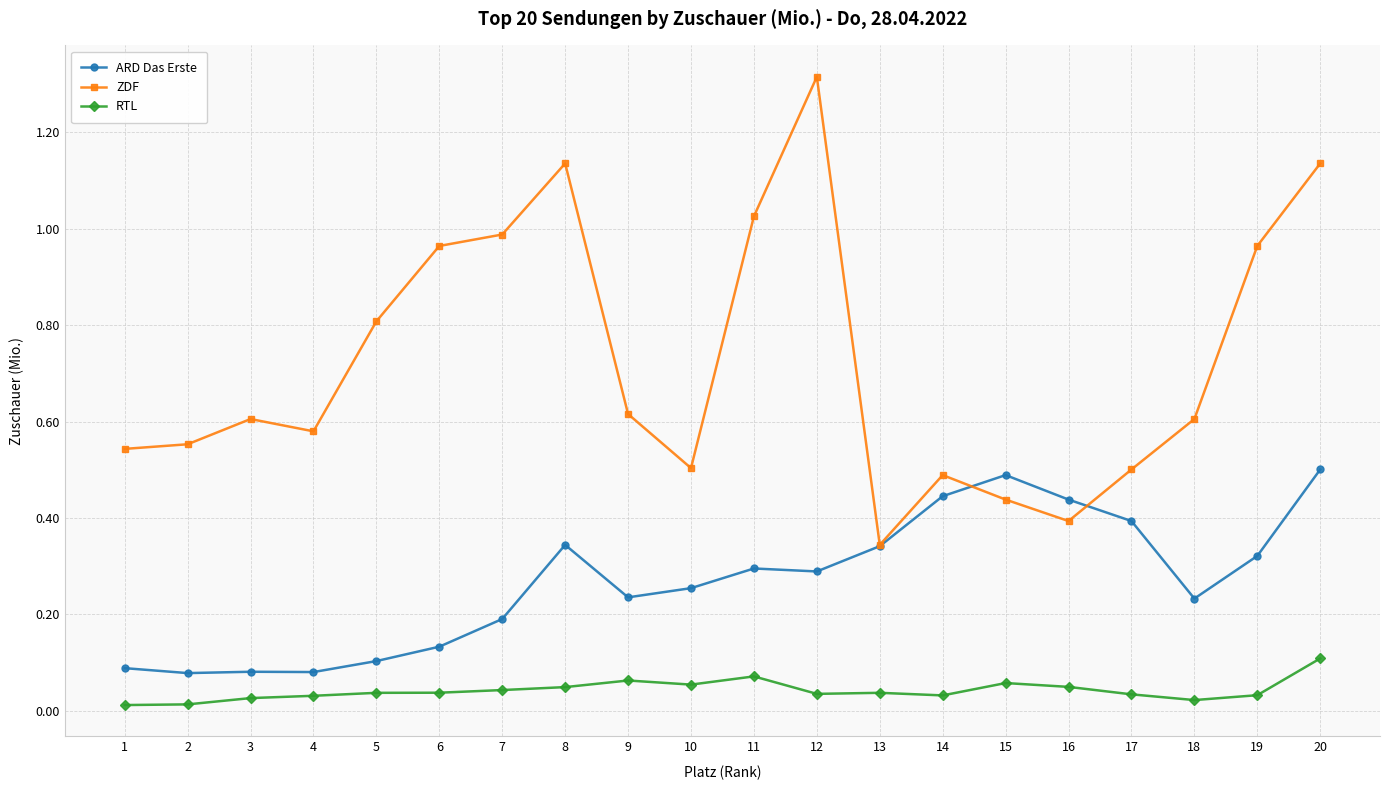

Which series has the largest range (max minus min)?

ZDF